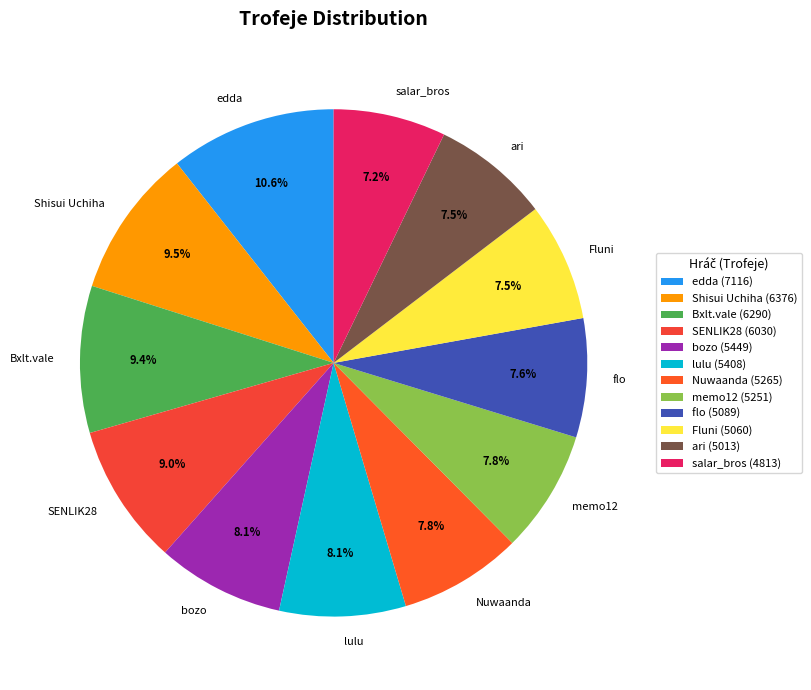

How many segments does this pie chart have?

12